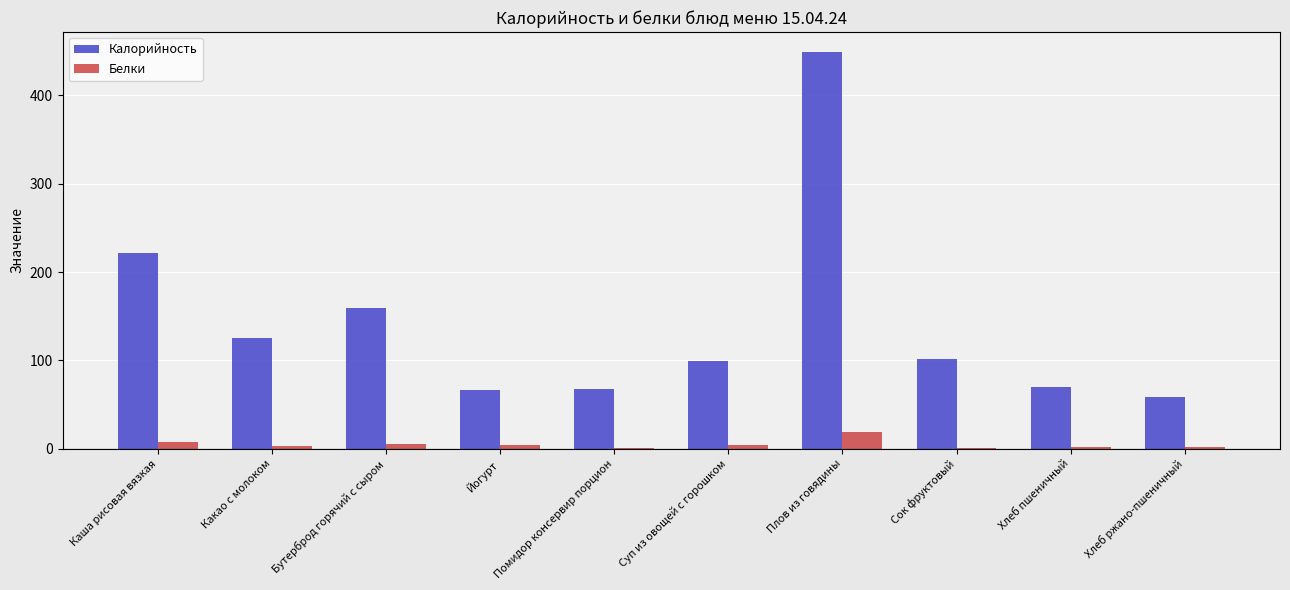

Which series has the largest total across all categories?

Калорийность